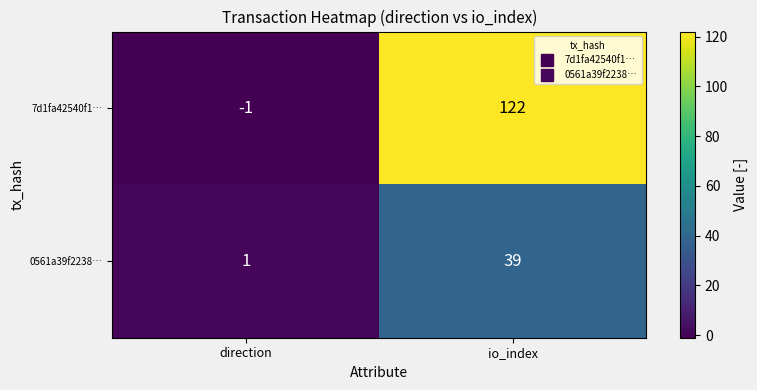

Read the 0561a39f2238… value at io_index, to the nearest 5.

40